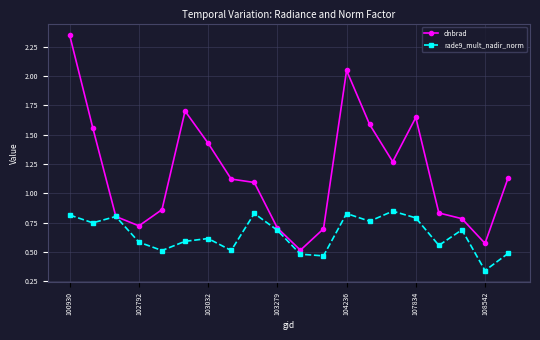

List the series in order of their peak value, highest first.

dnbrad, rade9_mult_nadir_norm